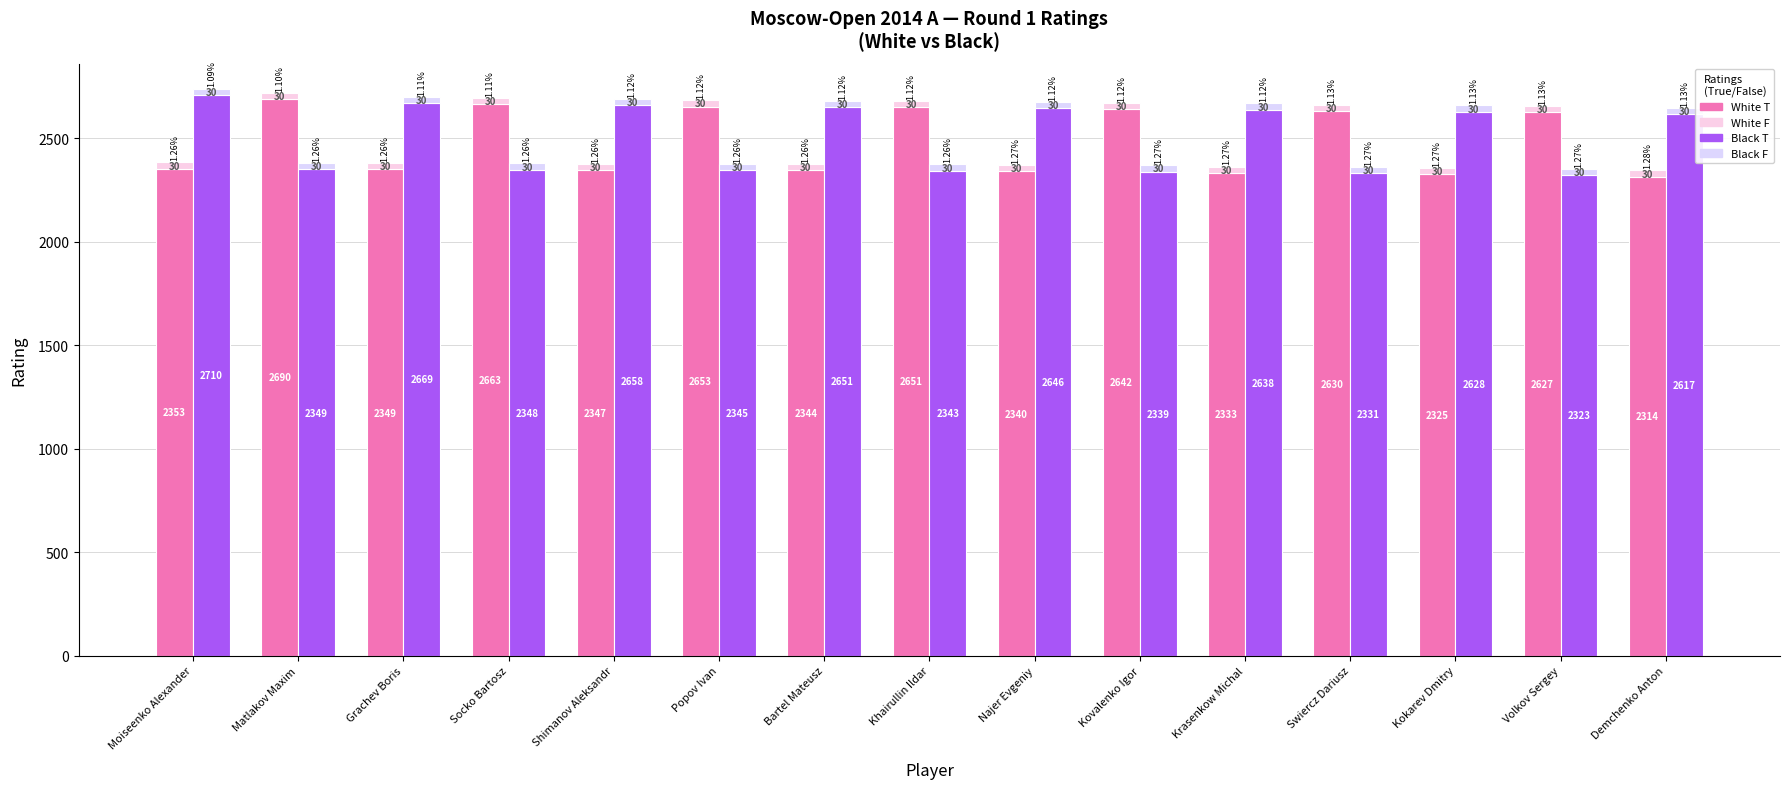

Is it true that Black Rating (T) equals 2348 at Socko Bartosz?

True